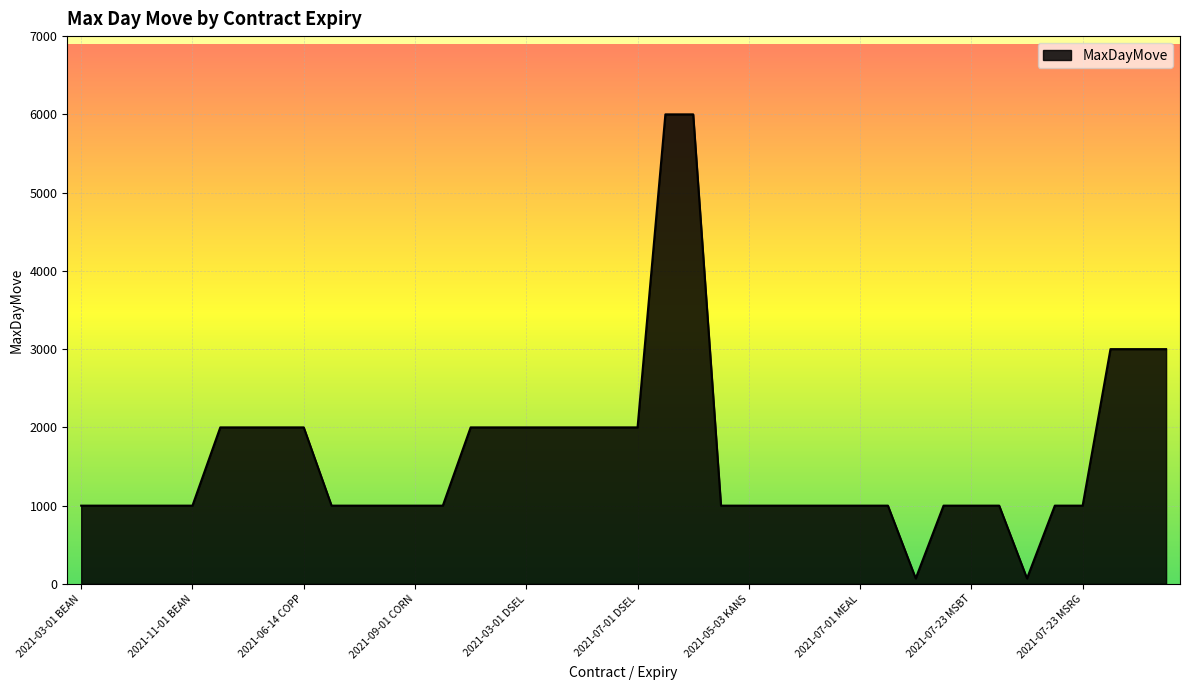

What is the label of the 36th point from the left?

2021-05-24 MSRG